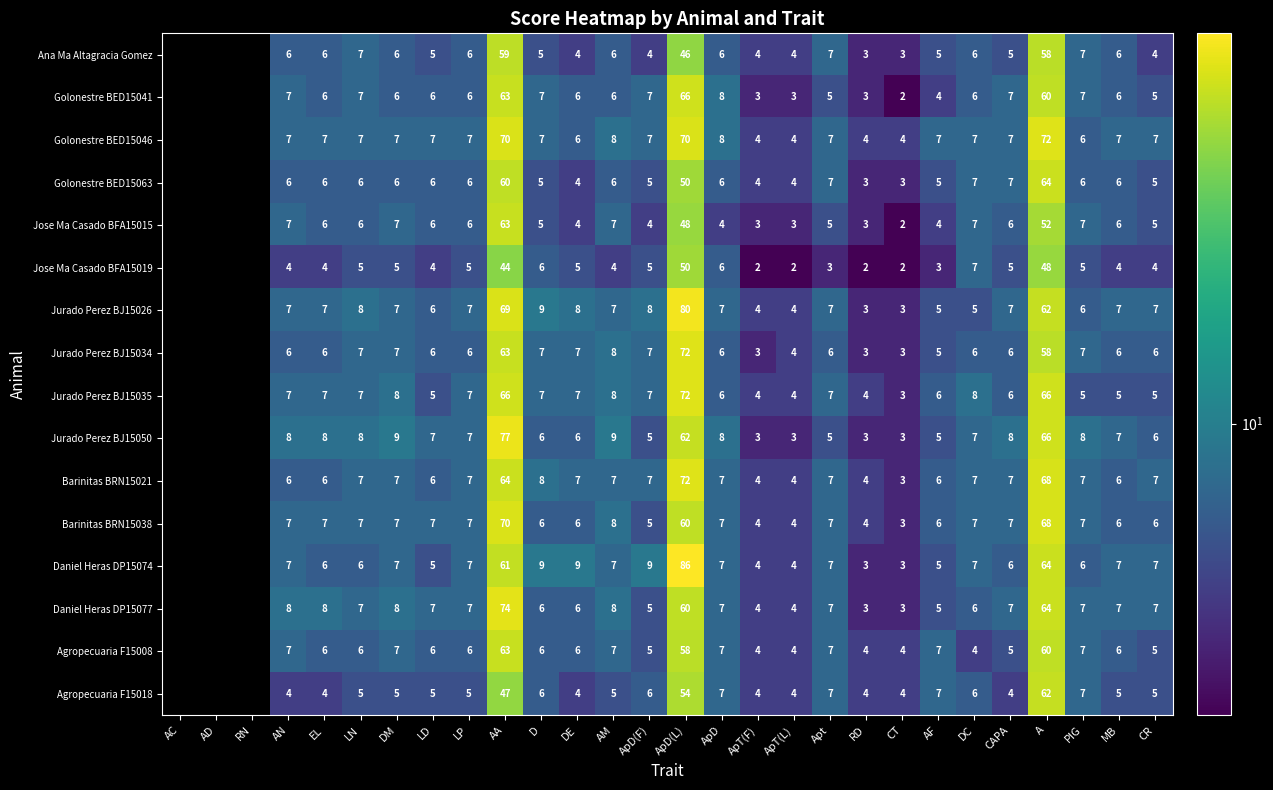

Is the value of Agropecuaria F15008 at LD greater than the value of Daniel Heras DP15074 at ApT(L)?

Yes